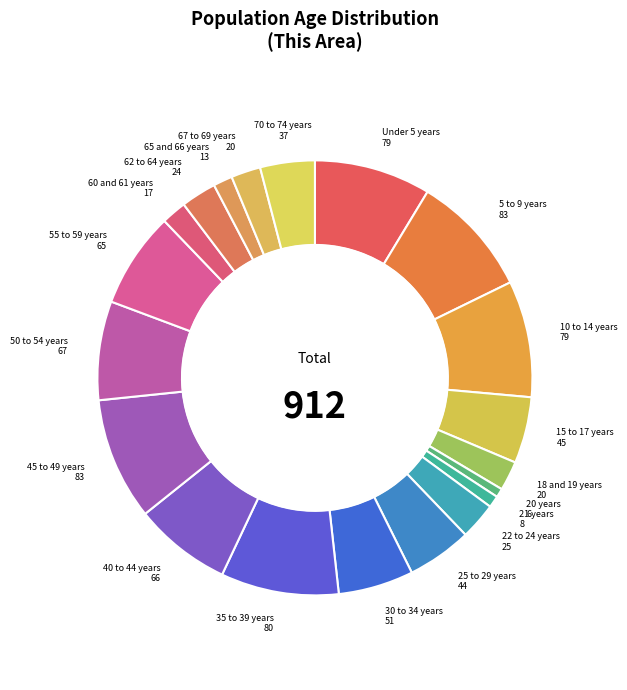

Count the number of slices in the pie.

20